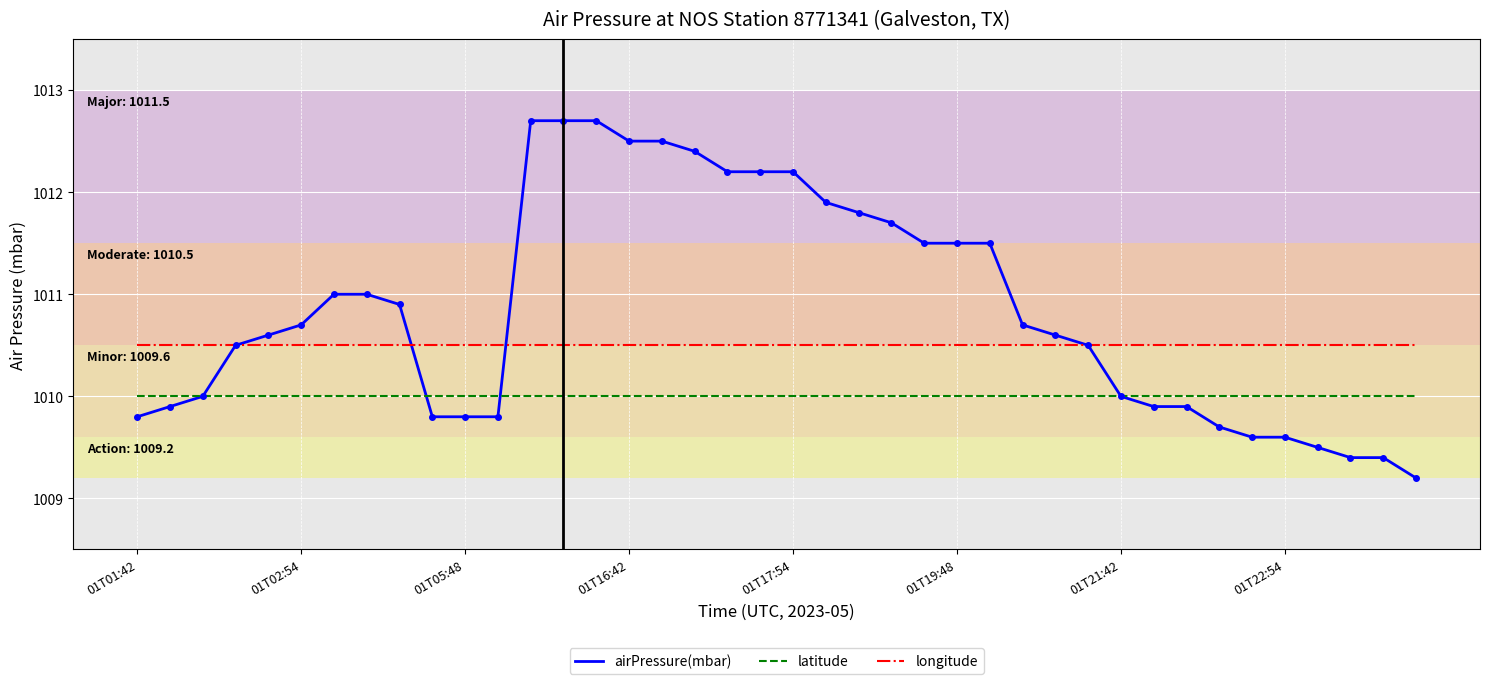

What is the minimum value shown in the chart?

1009.2